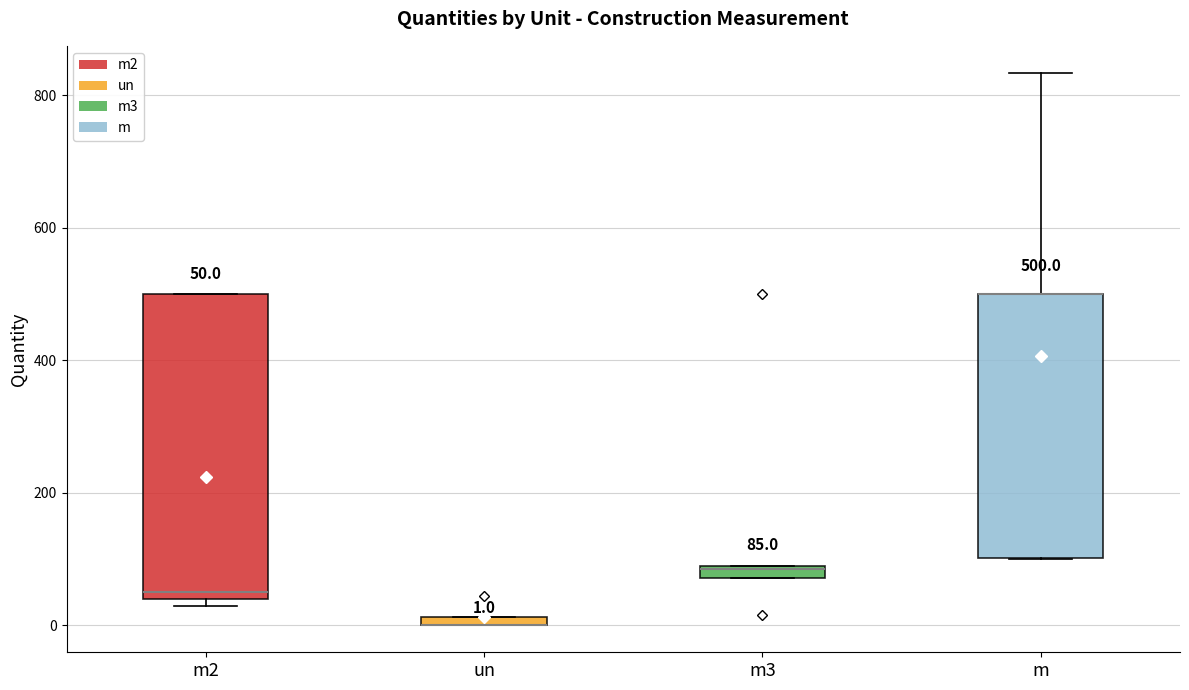

Which box is the tallest, from its lower edge to its upper edge?

m2